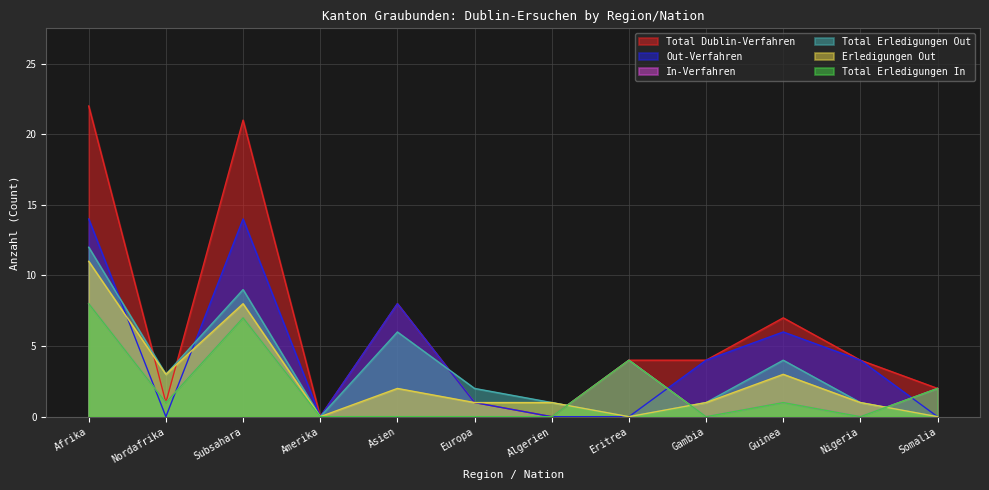

What is the maximum value shown in the chart?

22